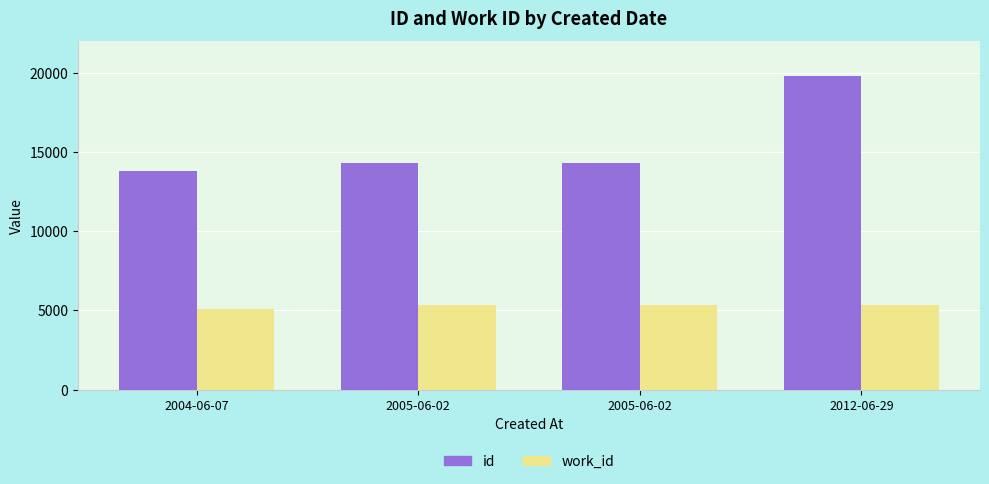

How many groups of bars are there?

4